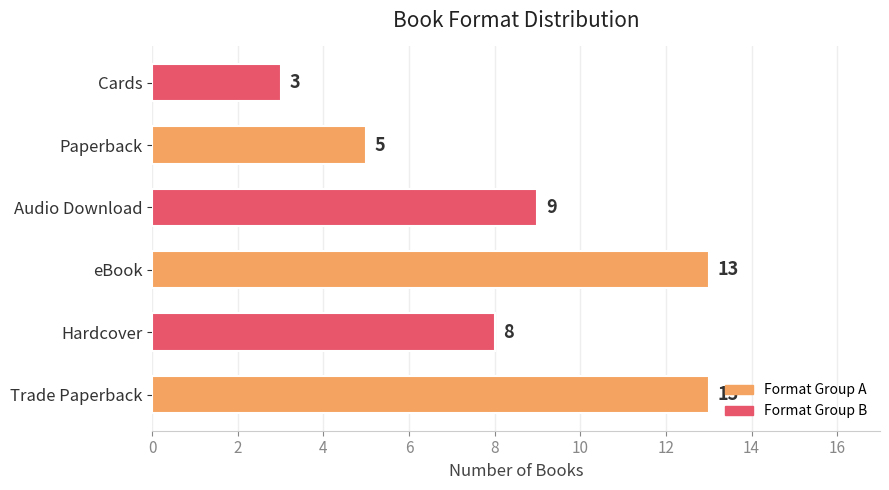

Reading bottom to top, what are all the values shown in this chart?

Trade Paperback=13	Hardcover=8	eBook=13	Audio Download=9	Paperback=5	Cards=3